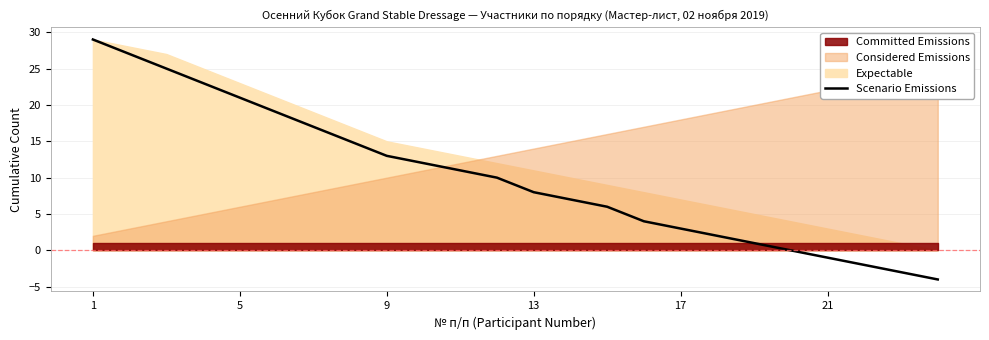

What is the lowest value of the Scenario Emissions series?

-4